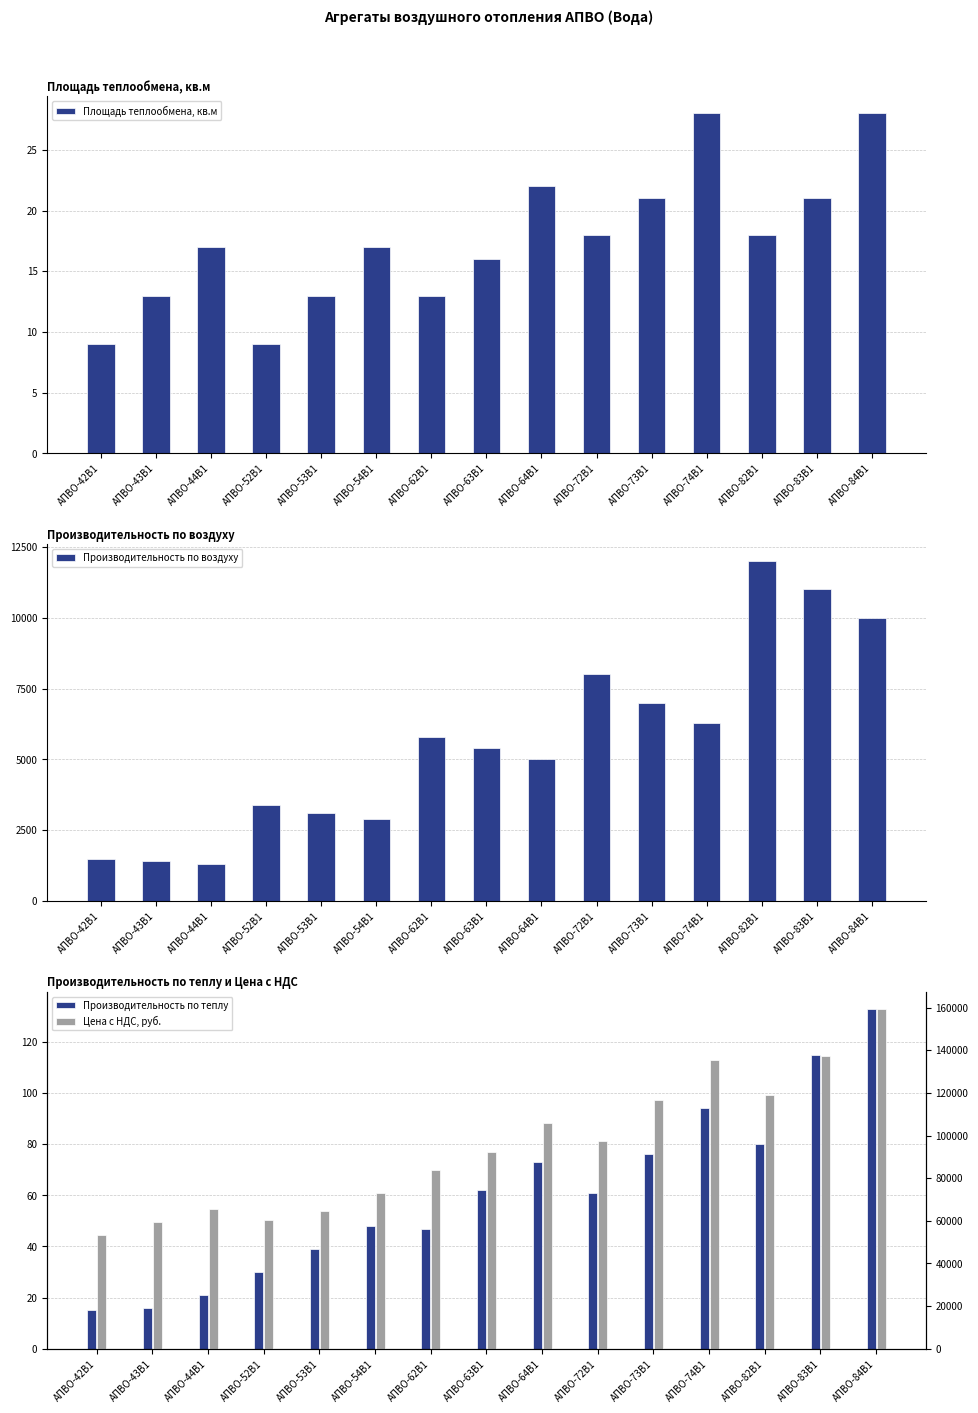

Is it true that Производительность по воздуху equals 11000.0 at АПВО-83В1?

True